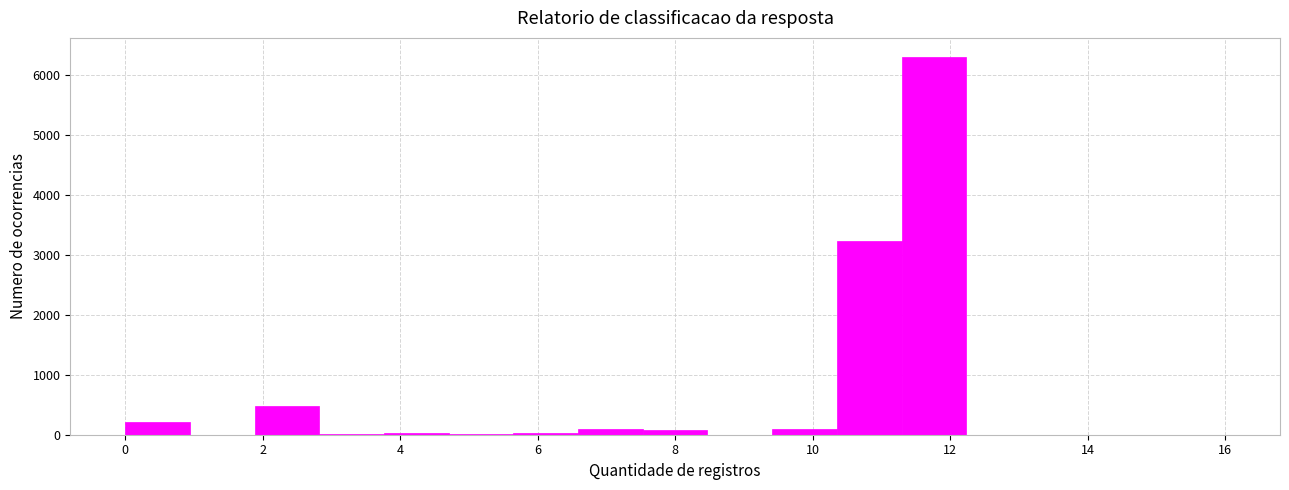

Reading left to right, transcribe this chart: for each bar, give the range it covers on the x-axis and its height. Neither the bar edges nor the heights are printed on the chart, so give them approximately, as read against the axes.

0.0 to 1.0: 200
1.0 to 1.8: 0
1.8 to 2.8: 500
2.8 to 3.8: under 100
3.8 to 4.8: under 100
4.8 to 5.6: under 100
5.6 to 6.6: under 100
6.6 to 7.6: under 100
7.6 to 8.4: under 100
8.4 to 9.4: under 100
9.4 to 10.4: under 100
10.4 to 11.2: 3200
11.2 to 12.2: 6300
12.2 to 13.2: under 100
13.2 to 14.2: under 100
14.2 to 15.0: under 100
15.0 to 16.0: under 100